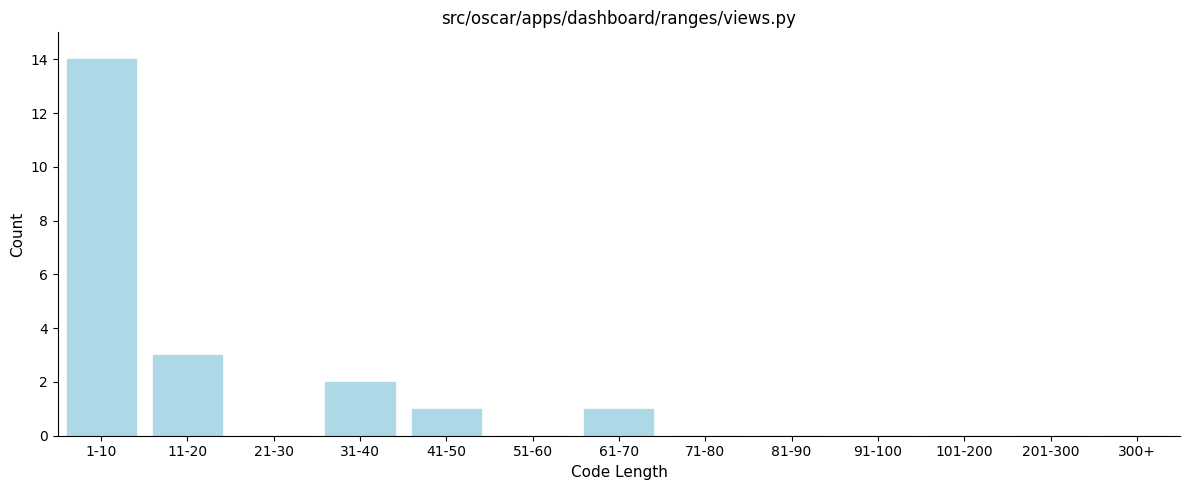

Reading right to left, transcribe all the data shown in this chart.

300+=0	201-300=0	101-200=0	91-100=0	81-90=0	71-80=0	61-70=1	51-60=0	41-50=1	31-40=2	21-30=0	11-20=3	1-10=14